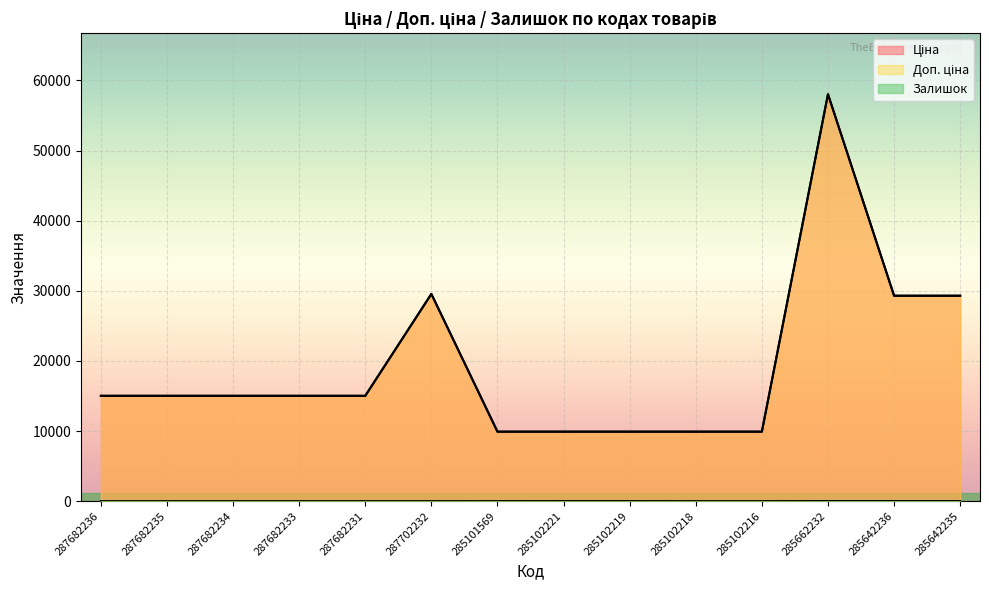

Which series has the largest total across all categories?

Ціна